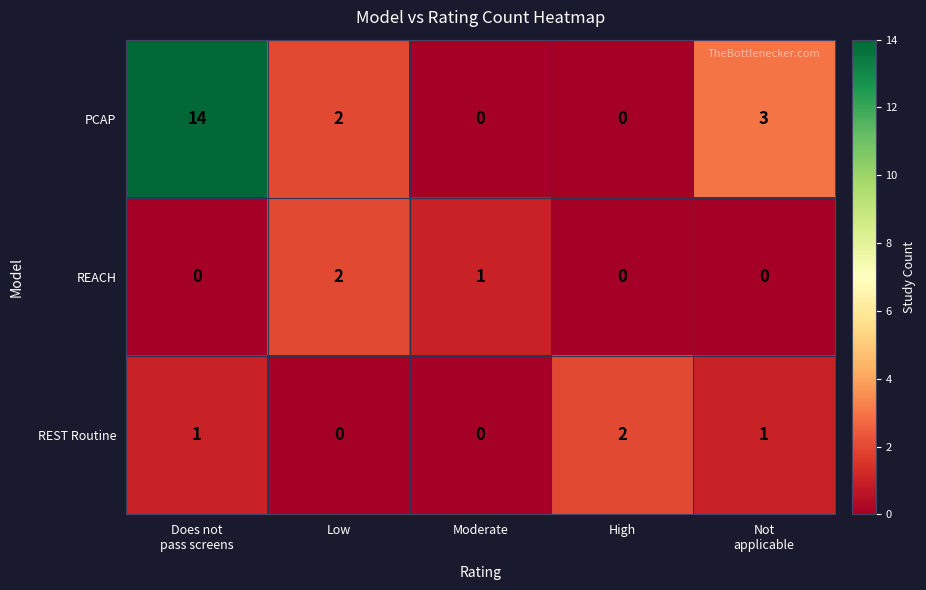

Where is REACH nearest to the value 1?

Moderate